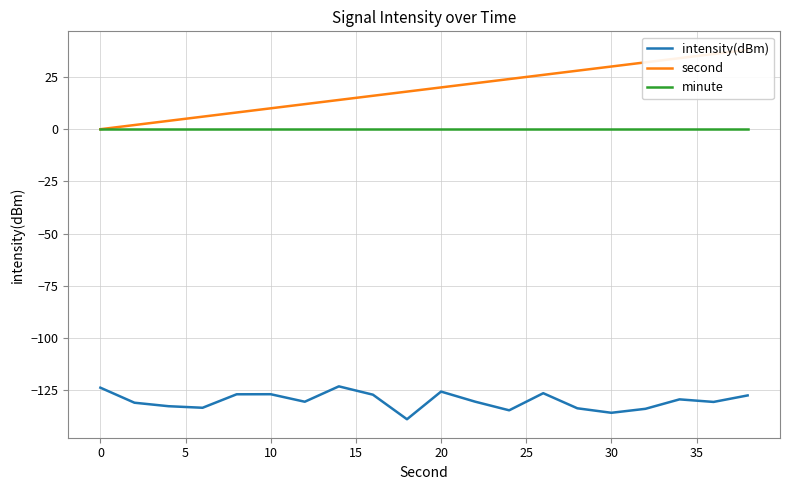

What is the highest value of the intensity(dBm) series?

-123.1